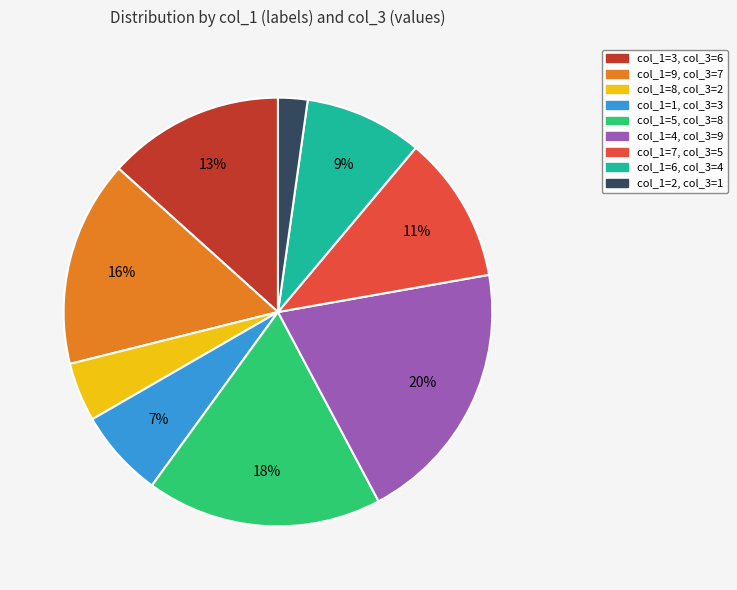

To the nearest percent, what is the difference between the largest and smallest slice percentages?

18%